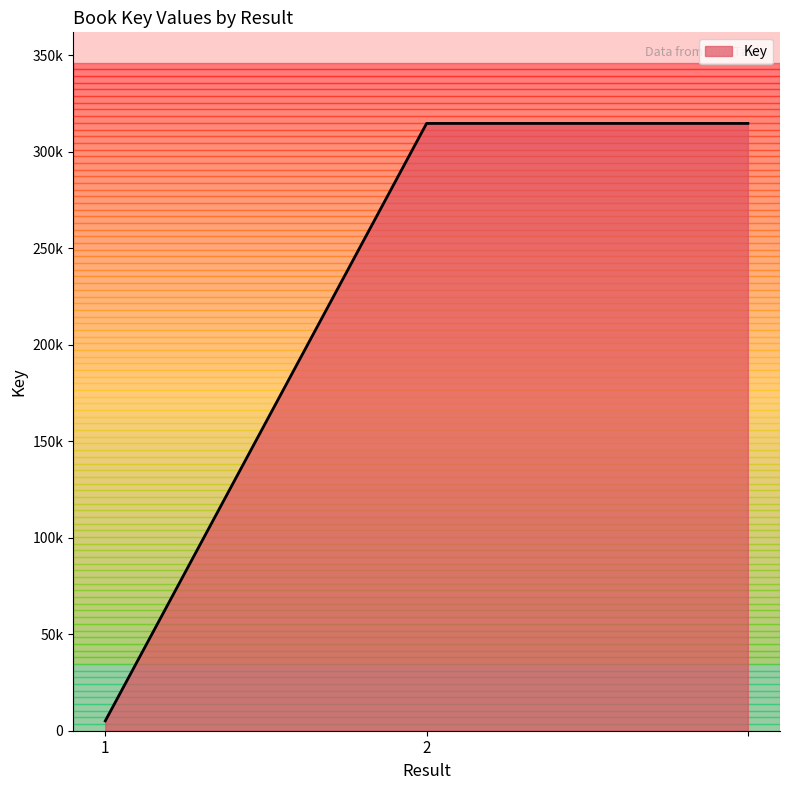

Reading right to left, transcribe all the data shown in this chart.

=314643	2=314643	1=5092